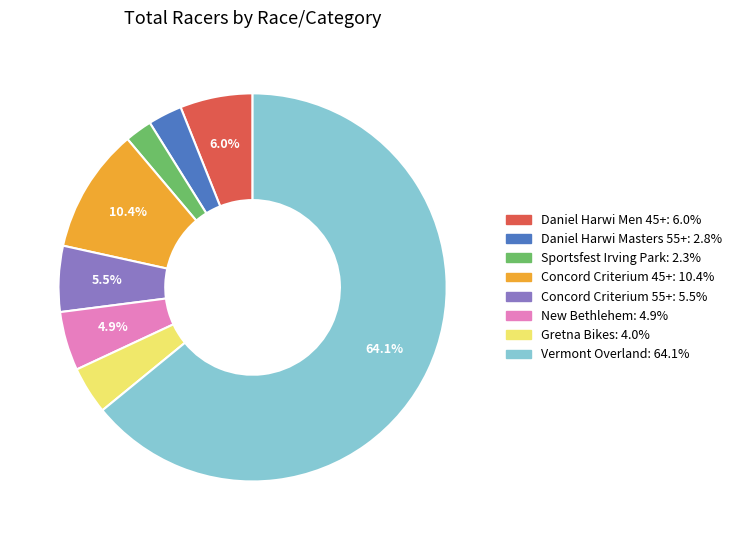

Rank the categories by value from lowest to highest.

Sportsfest Irving Park, Daniel Harwi Masters 55+, Gretna Bikes, New Bethlehem, Concord Criterium 55+, Daniel Harwi Men 45+, Concord Criterium 45+, Vermont Overland